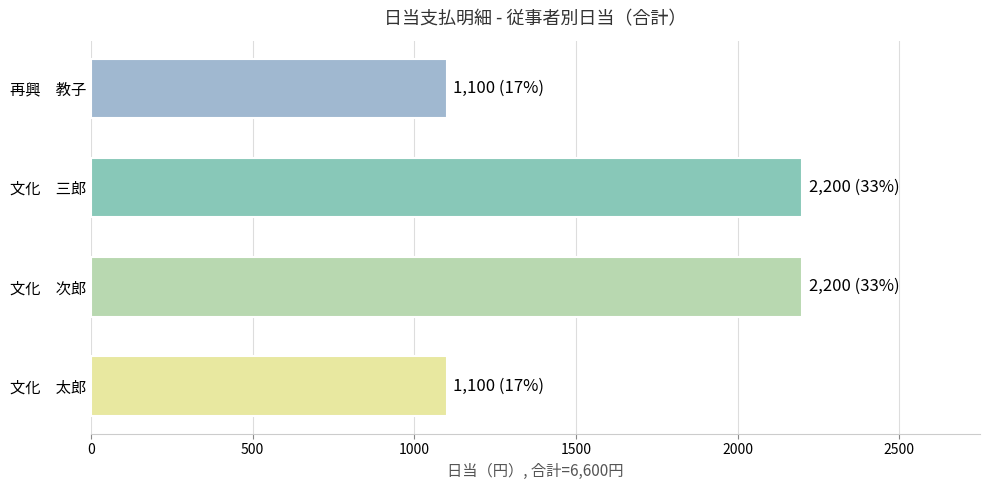

Reading bottom to top, extract all data points from this chart.

文化　太郎=1100	文化　次郎=2200	文化　三郎=2200	再興　教子=1100